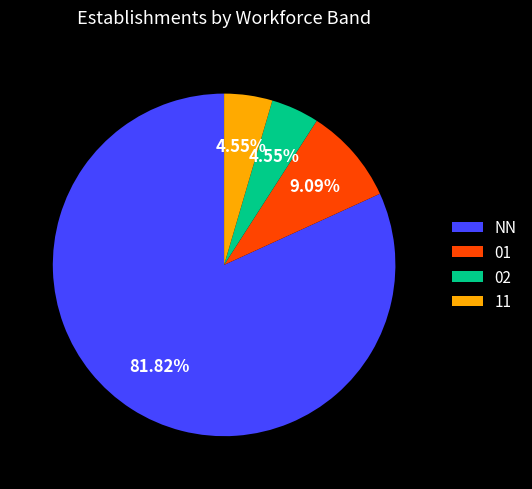

How many segments does this pie chart have?

4